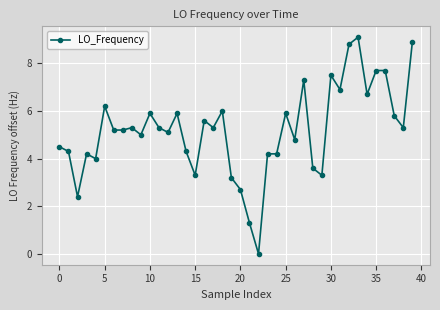

What is the value of the 31st point from the left?

7.5